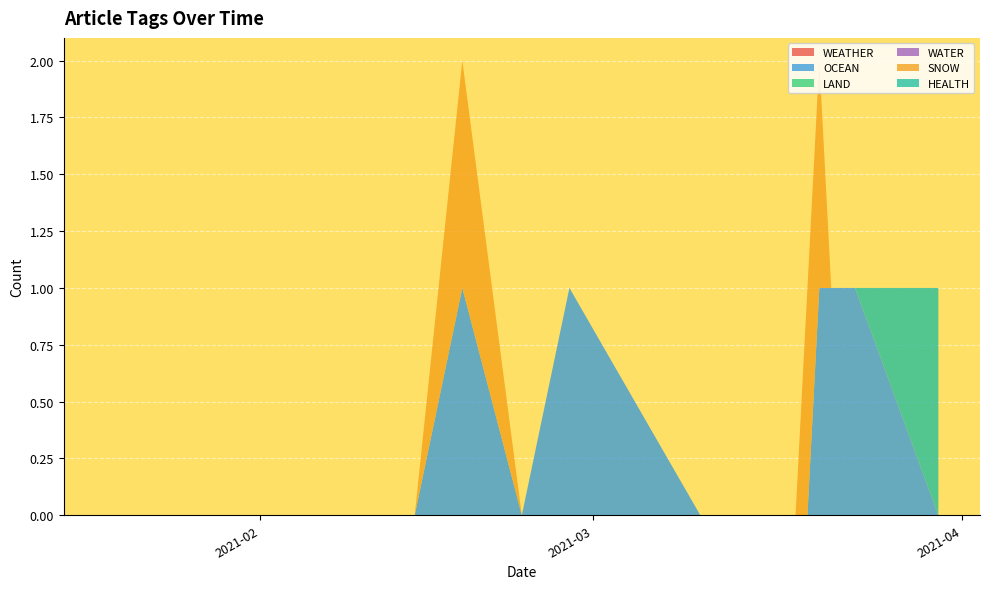

Reading right to left, what are all the values shown in this chart?

WEATHER: 2021-01-19=0	2021-01-20=0	2021-01-20=0	2021-02-05=0	2021-02-14=0	2021-02-18=0	2021-02-23=0	2021-02-23=0	2021-02-27=0	2021-03-10=0	2021-03-10=0	2021-03-17=0	2021-03-18=0	2021-03-19=0	2021-03-20=0	2021-03-21=0	2021-03-23=0	2021-03-30=0	2021-03-30=0	2021-03-30=0
OCEAN: 2021-01-19=0	2021-01-20=0	2021-01-20=0	2021-02-05=0	2021-02-14=0	2021-02-18=1	2021-02-23=0	2021-02-23=0	2021-02-27=1	2021-03-10=0	2021-03-10=0	2021-03-17=0	2021-03-18=0	2021-03-19=0	2021-03-20=1	2021-03-21=1	2021-03-23=1	2021-03-30=0	2021-03-30=0	2021-03-30=0
LAND: 2021-01-19=0	2021-01-20=0	2021-01-20=0	2021-02-05=0	2021-02-14=0	2021-02-18=0	2021-02-23=0	2021-02-23=0	2021-02-27=0	2021-03-10=0	2021-03-10=0	2021-03-17=0	2021-03-18=0	2021-03-19=0	2021-03-20=0	2021-03-21=0	2021-03-23=0	2021-03-30=0	2021-03-30=0	2021-03-30=0
WATER: 2021-01-19=0	2021-01-20=0	2021-01-20=0	2021-02-05=0	2021-02-14=0	2021-02-18=0	2021-02-23=0	2021-02-23=0	2021-02-27=0	2021-03-10=0	2021-03-10=0	2021-03-17=0	2021-03-18=0	2021-03-19=0	2021-03-20=0	2021-03-21=0	2021-03-23=0	2021-03-30=0	2021-03-30=0	2021-03-30=0
SNOW: 2021-01-19=0	2021-01-20=0	2021-01-20=0	2021-02-05=0	2021-02-14=0	2021-02-18=1	2021-02-23=0	2021-02-23=0	2021-02-27=0	2021-03-10=0	2021-03-10=0	2021-03-17=0	2021-03-18=0	2021-03-19=1	2021-03-20=1	2021-03-21=0	2021-03-23=0	2021-03-30=0	2021-03-30=0	2021-03-30=0
HEALTH: 2021-01-19=0	2021-01-20=0	2021-01-20=0	2021-02-05=0	2021-02-14=0	2021-02-18=0	2021-02-23=0	2021-02-23=0	2021-02-27=0	2021-03-10=0	2021-03-10=0	2021-03-17=0	2021-03-18=0	2021-03-19=0	2021-03-20=0	2021-03-21=0	2021-03-23=0	2021-03-30=0	2021-03-30=0	2021-03-30=1